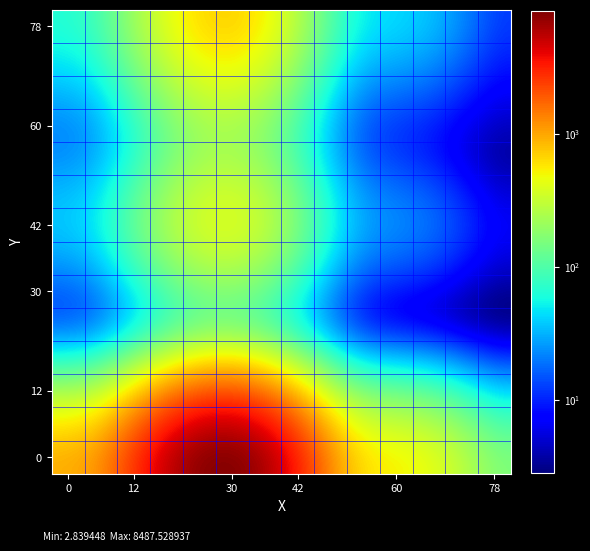

At how many categories does at least one series exceed 2160?

6